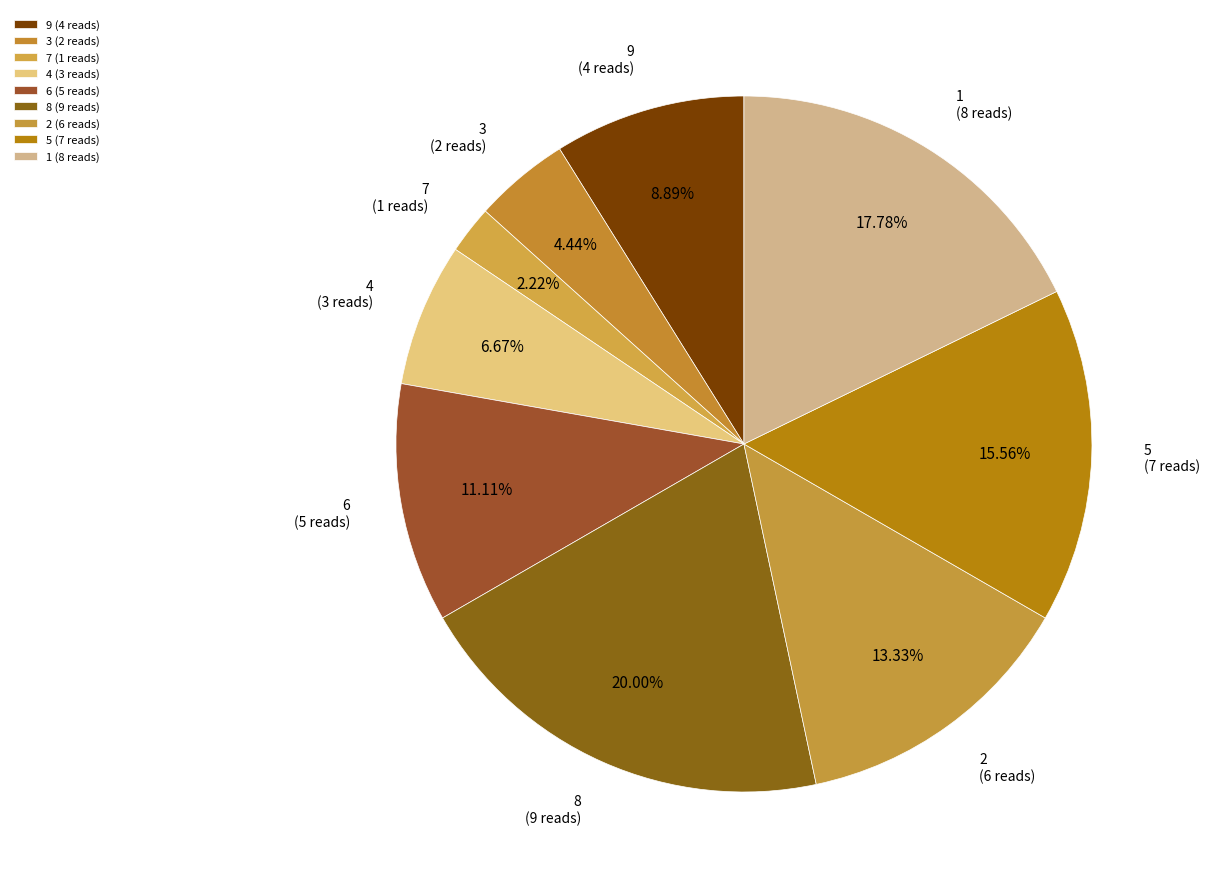

Rank the categories by value from highest to lowest.

8, 1, 5, 2, 6, 9, 4, 3, 7